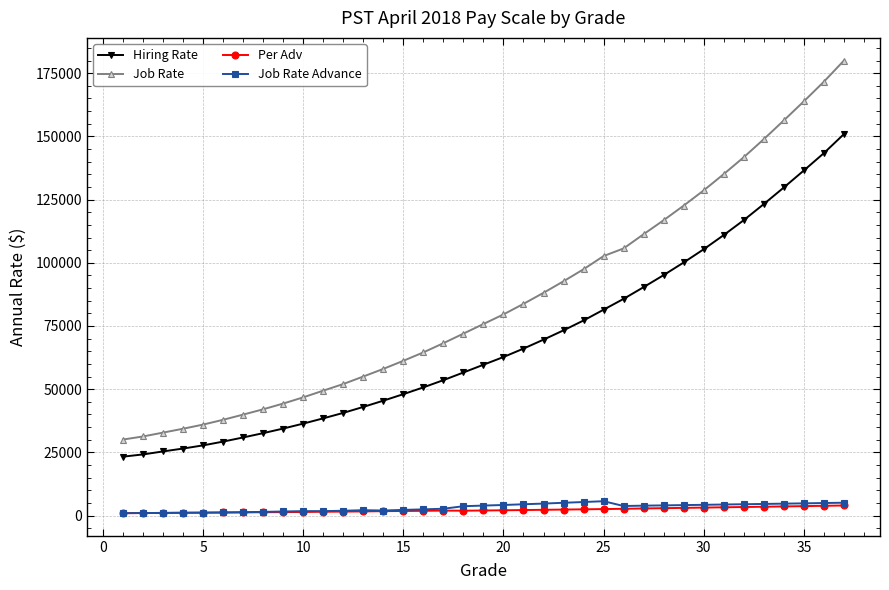

List the series in order of their peak value, highest first.

Job Rate, Hiring Rate, Job Rate Advance, Per Adv